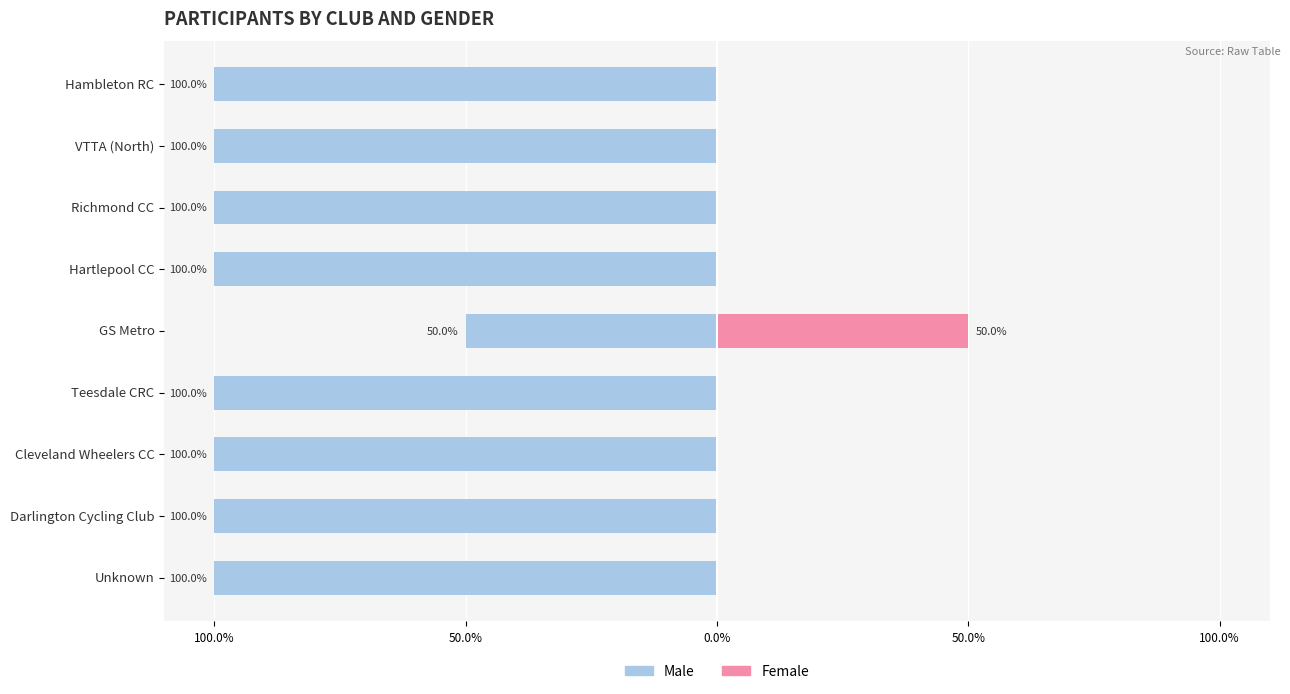

How many bars are there in each group?

2